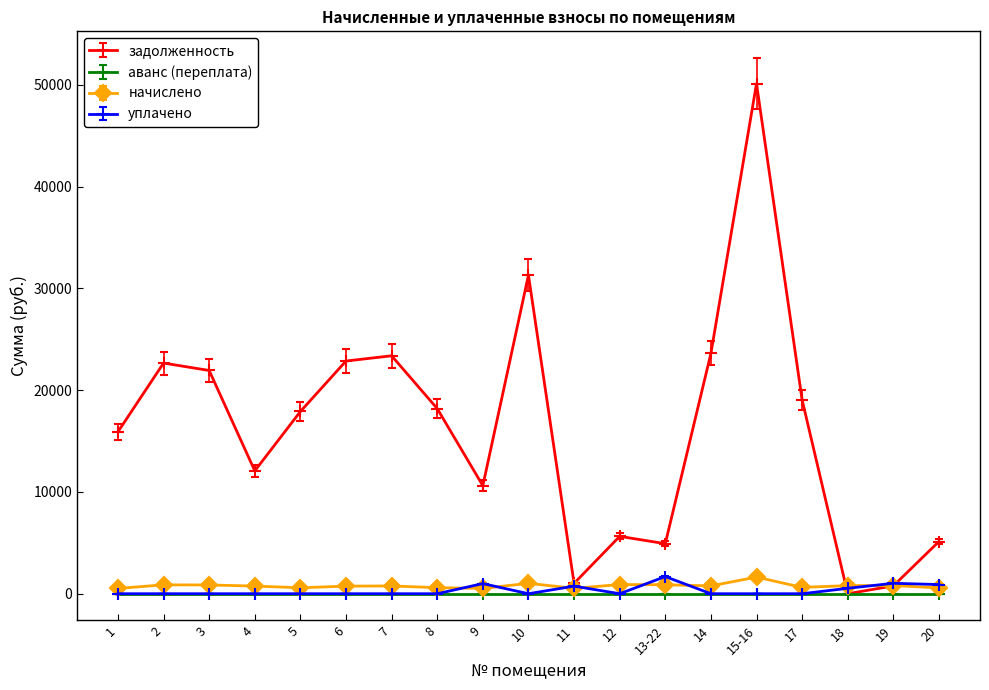

Which series has the largest range (max minus min)?

задолженность